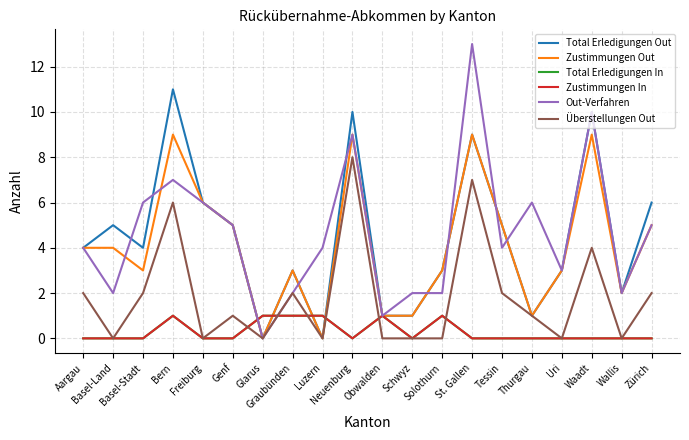

What is the difference between the maximum and minimum values in the Out-Verfahren series?

13